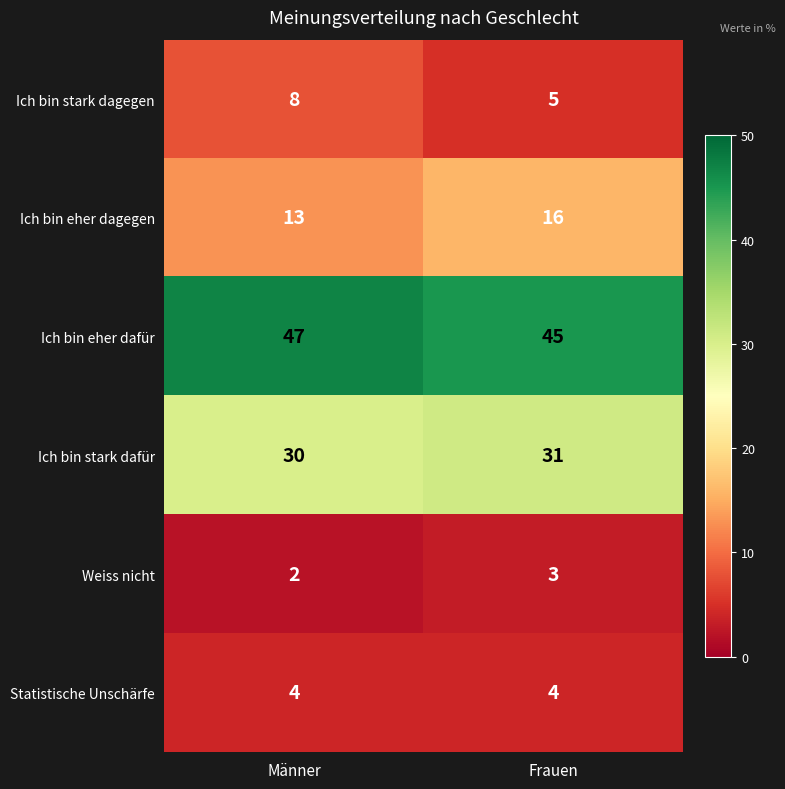

True or false: Ich bin eher dagegen has a value of 13 at Männer.

True